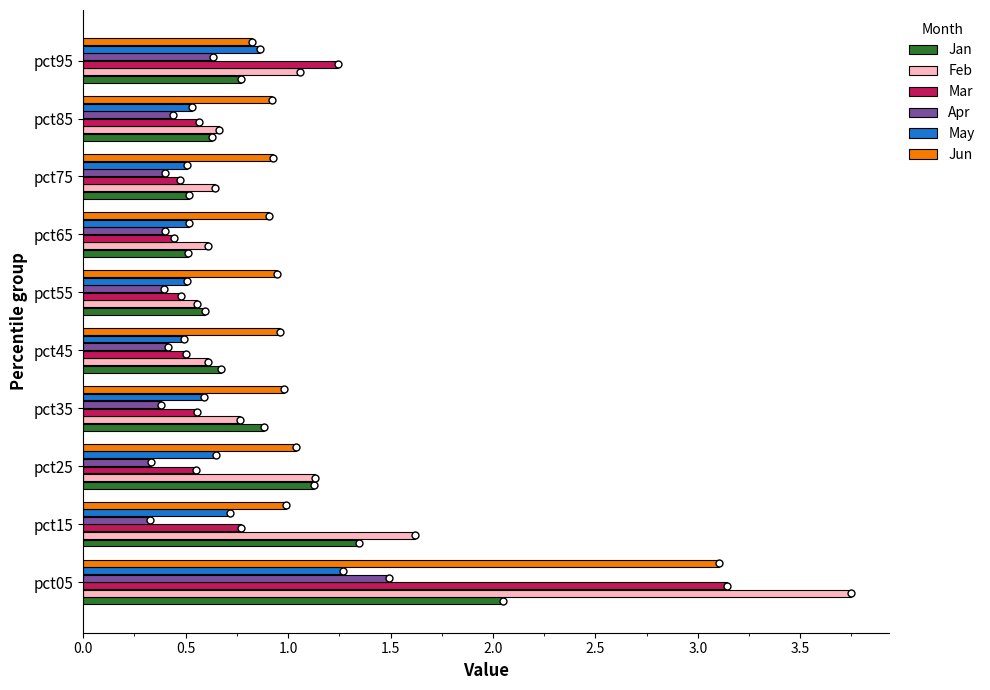

What is the minimum value shown in the chart?

0.3